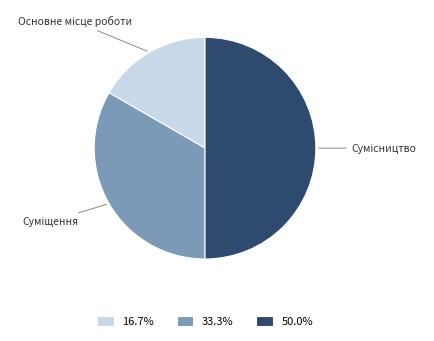

Rank the categories by value from highest to lowest.

Сумісництво, Суміщення, Основне місце роботи